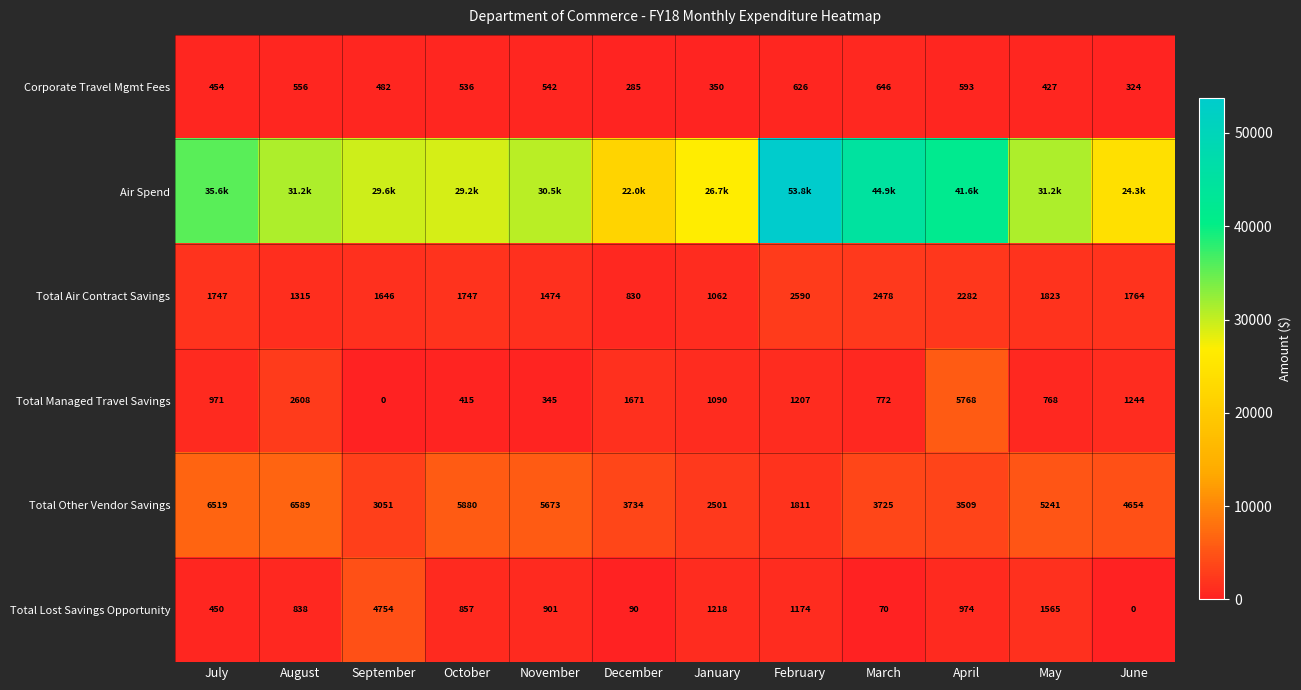

Which label corresponds to the largest value in the chart?

February